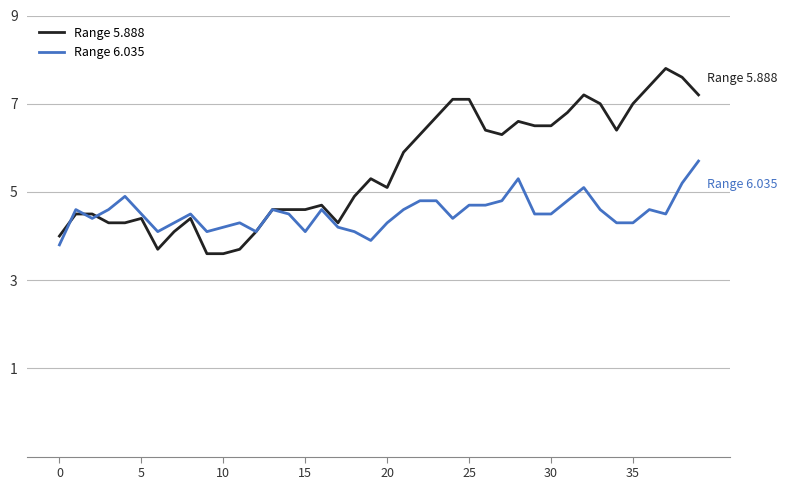

What is the average value of the Range 6.035 series?

4.5